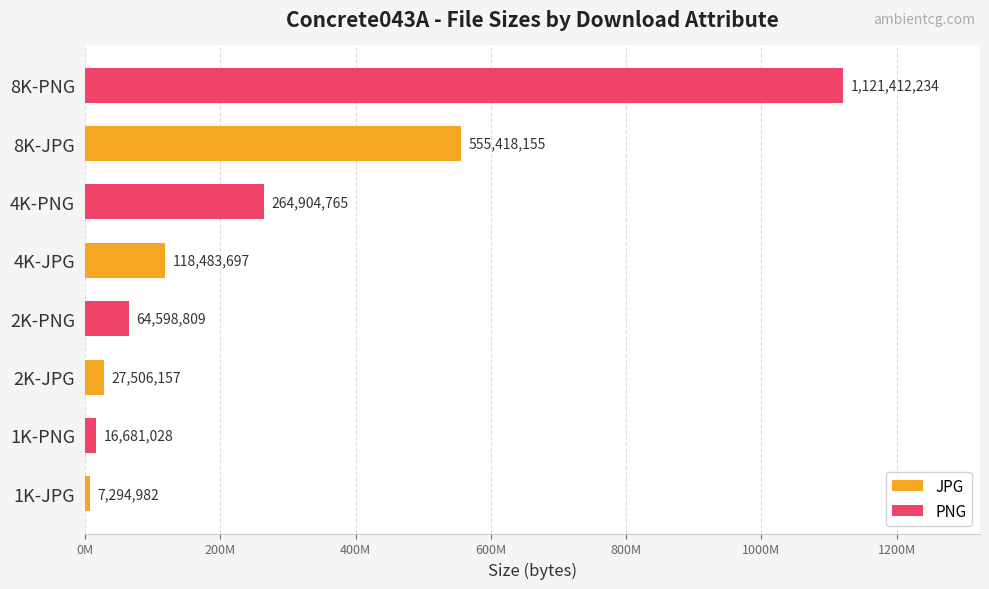

List the labels in order of value, largest first.

8K-PNG, 8K-JPG, 4K-PNG, 4K-JPG, 2K-PNG, 2K-JPG, 1K-PNG, 1K-JPG